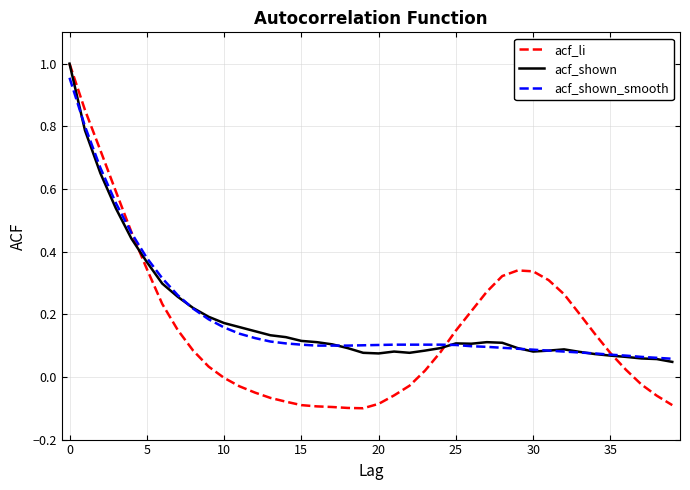

Which series has the widest spread of values?

acf_li